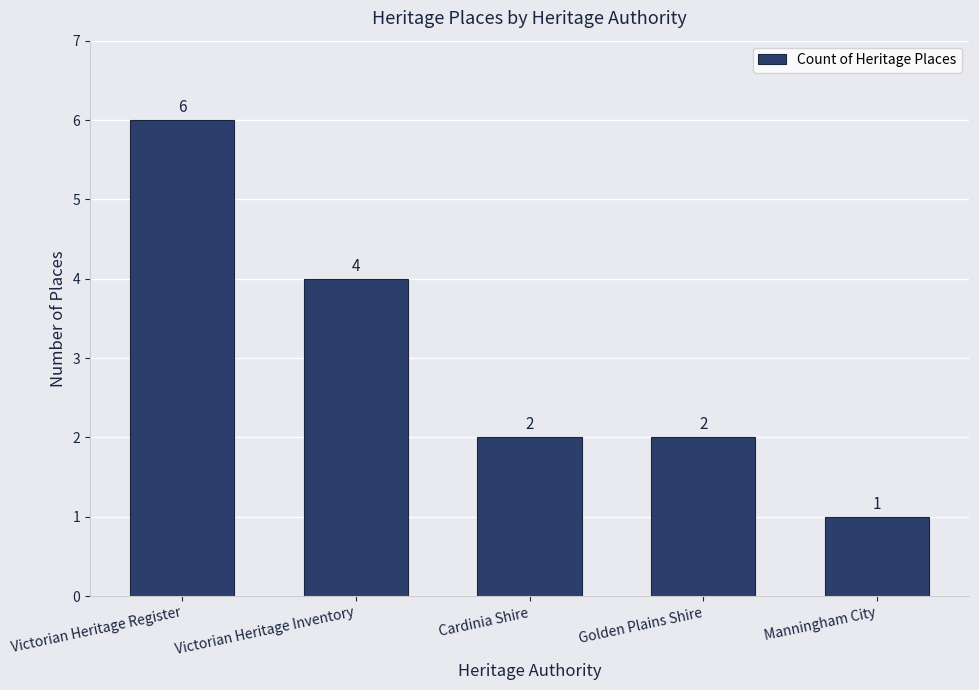

At which category does the chart reach its minimum across all series?

Manningham City